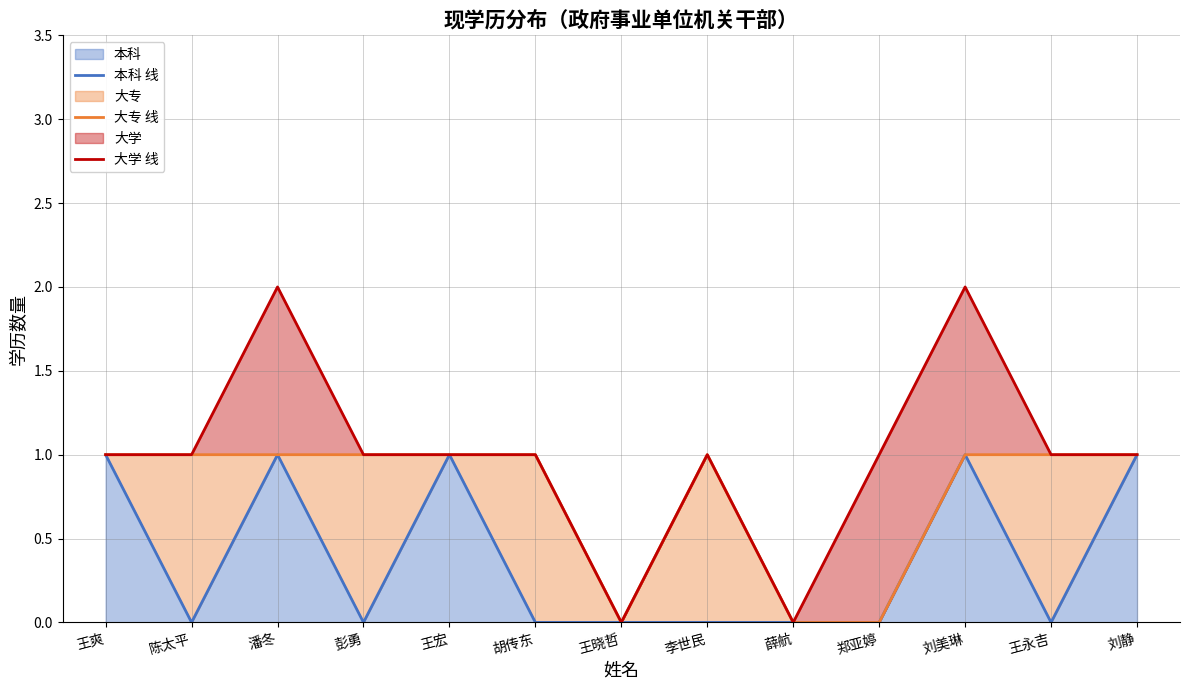

Count the 大专 线 values in the range 1 to 2.

10